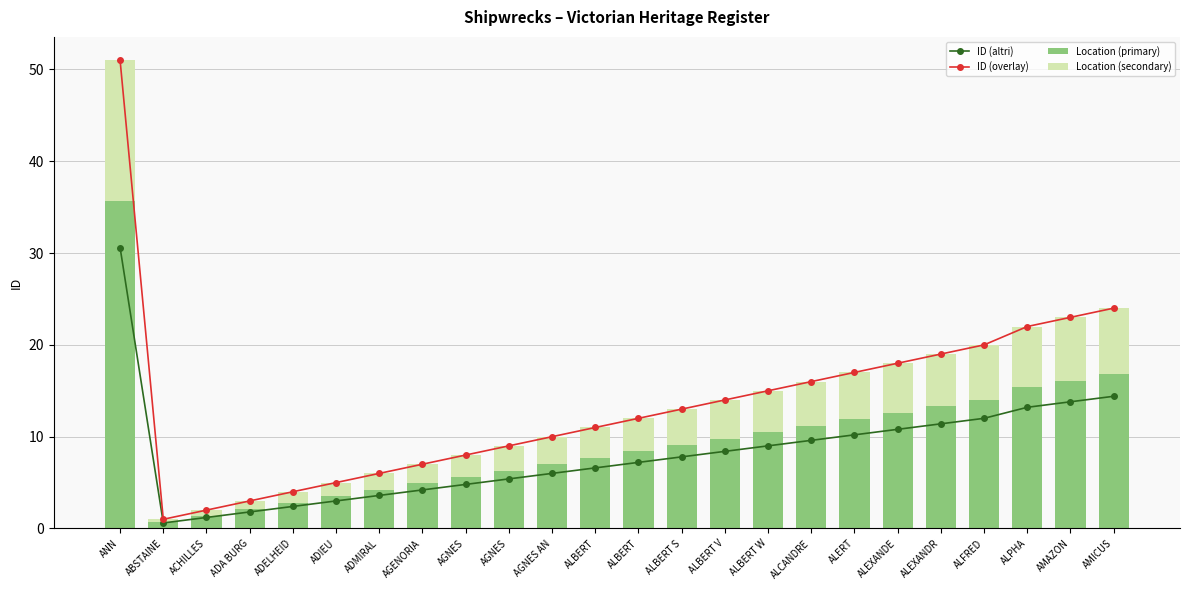

What is the label of the 1st bar from the right?

AMICUS